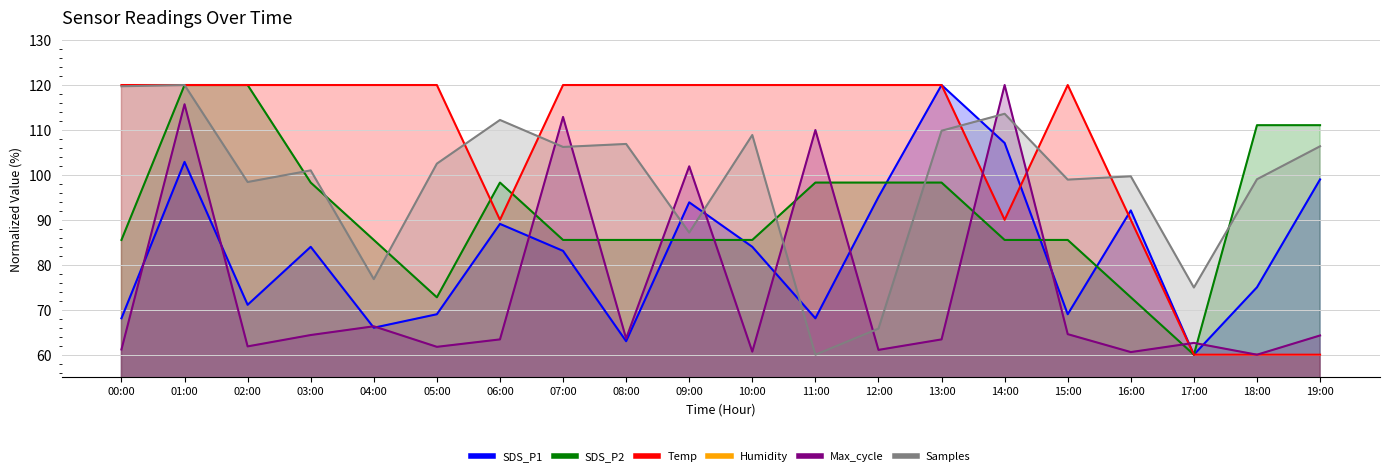

The value of Temp at 08:00 is 53.6. True or false?

False